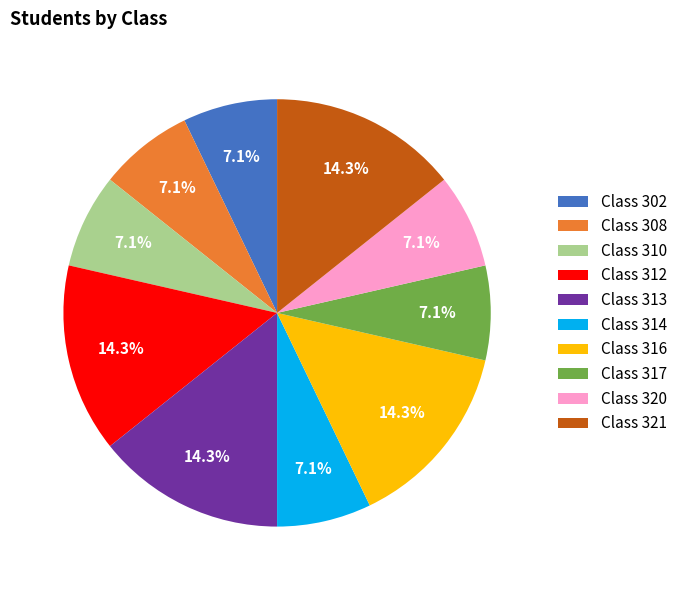

Is the sum of Class 316 and Class 321 greater than half?

No